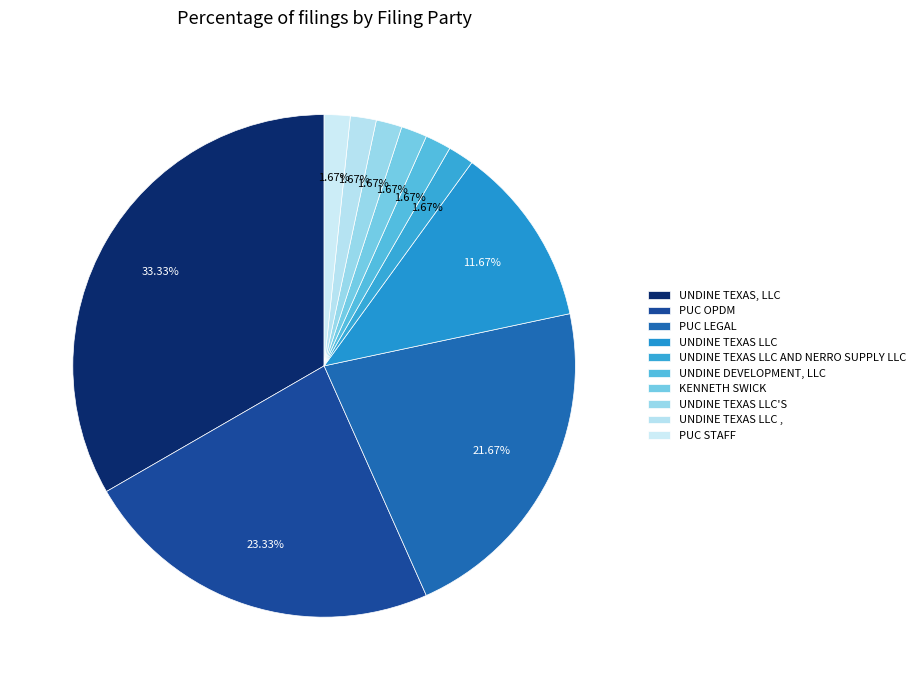

How many segments does this pie chart have?

10